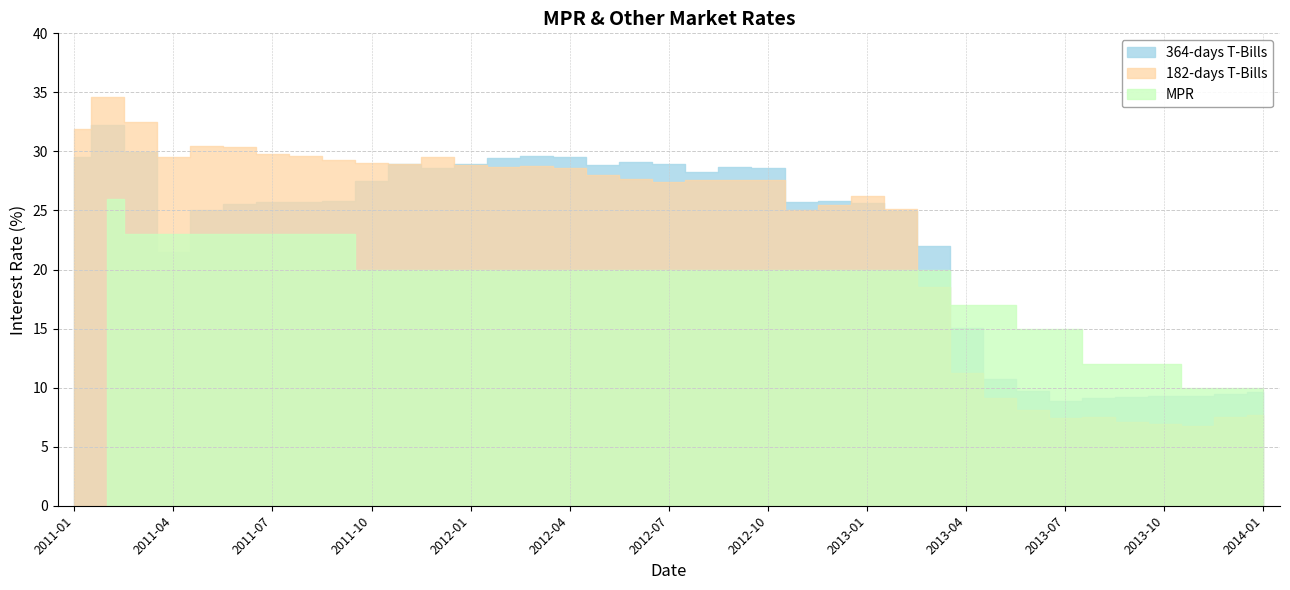

How many times do MPR and 182-days T-Bills cross each other?

1